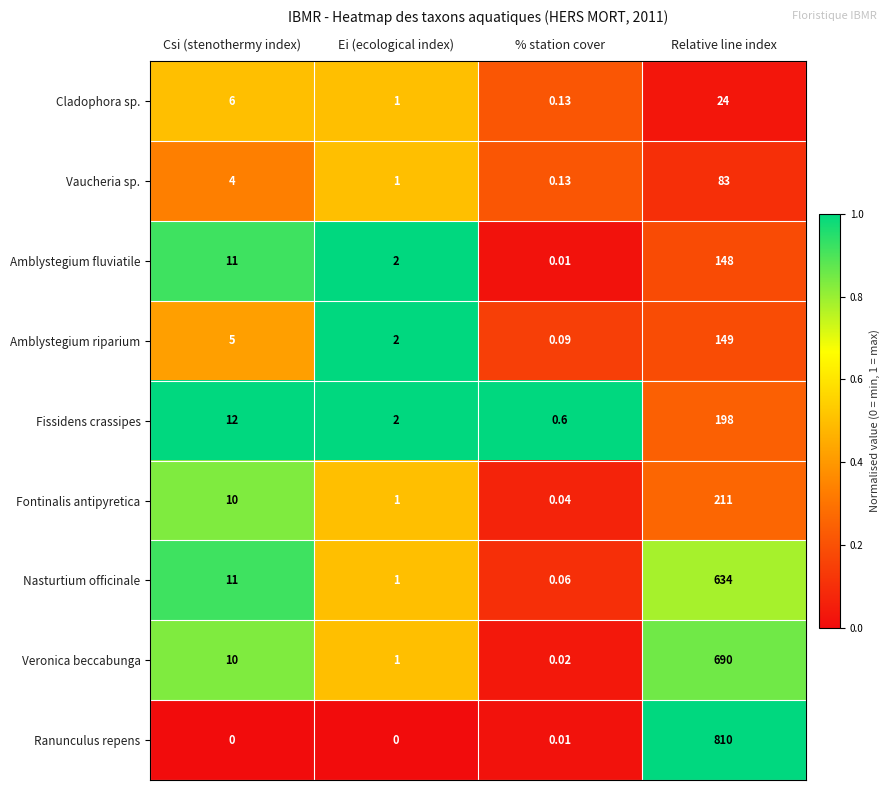

Between Ei (ecological index) and Relative line index, which series saw the biggest shift?

Ranunculus repens